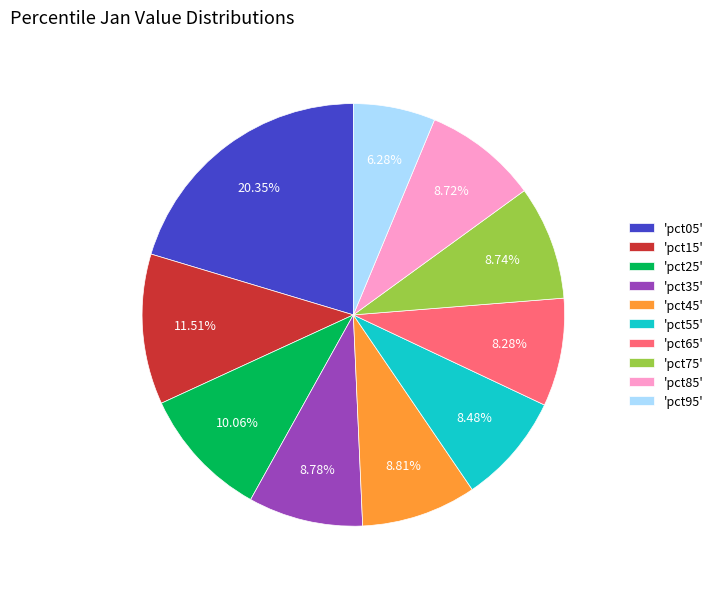

Which category has the biggest portion of the pie?

'pct05'